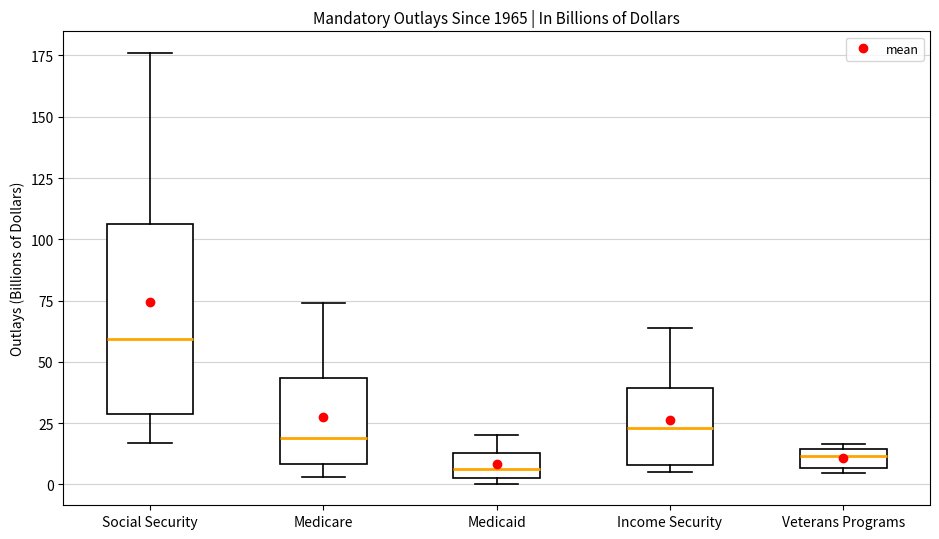

Where does the lower whisker of the box for Social Security end on the y-axis? The values are not printed on the chart, so give them approximately, as read against the axis.

15